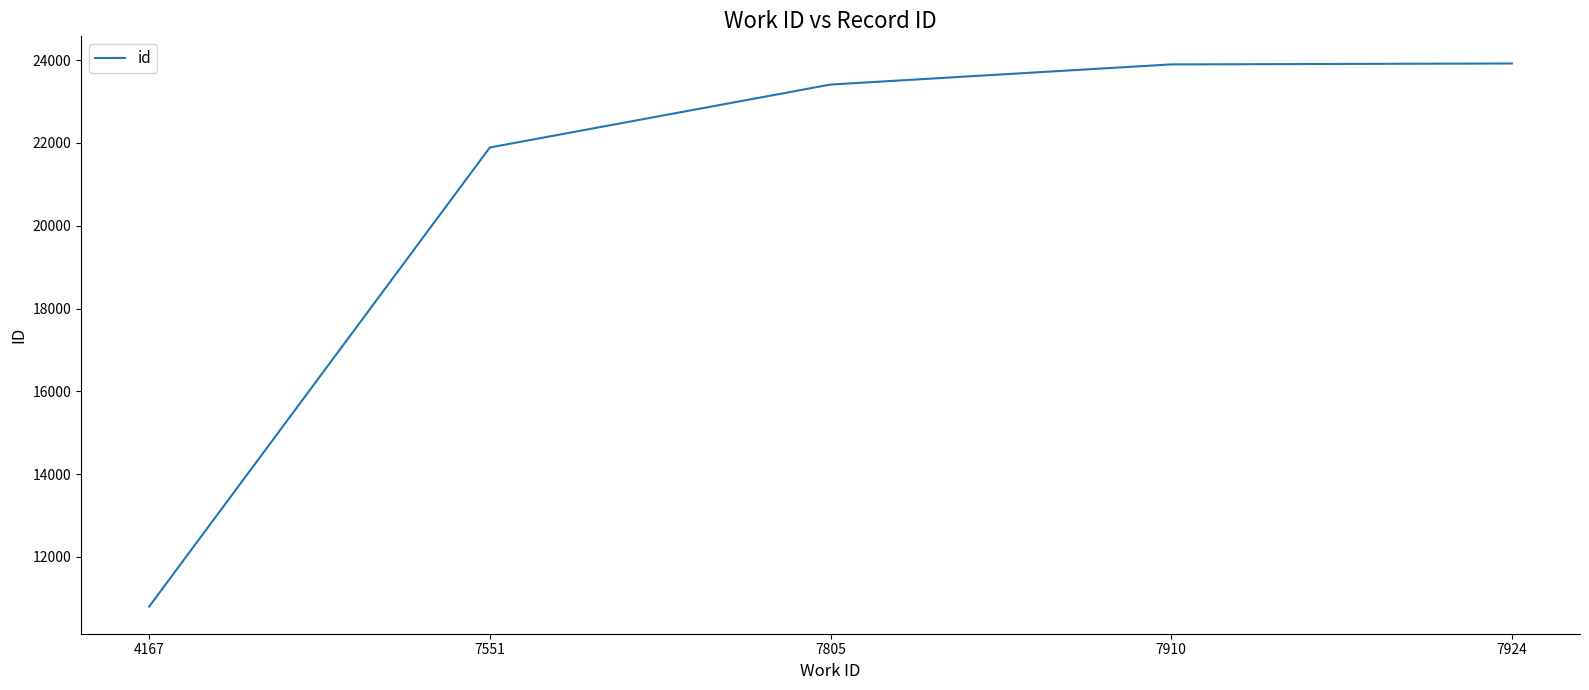

What is the ratio of the value at 7910 to the value at 4167?

2.2